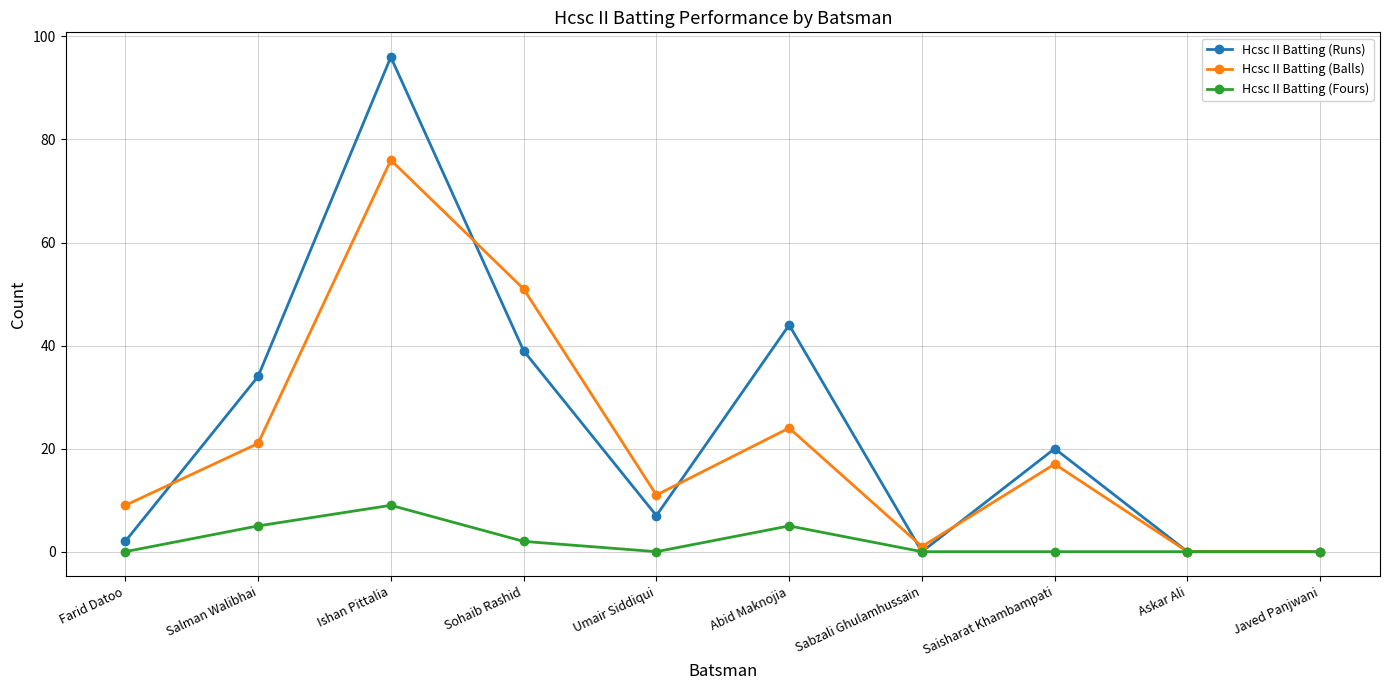

What is the sum of all Hcsc II Batting (Fours) values?

21